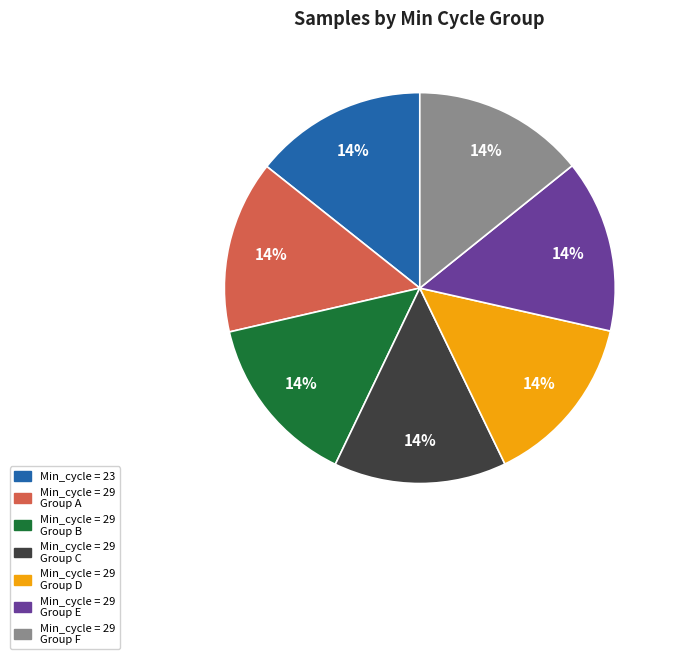

Does any single category account for the majority?

No